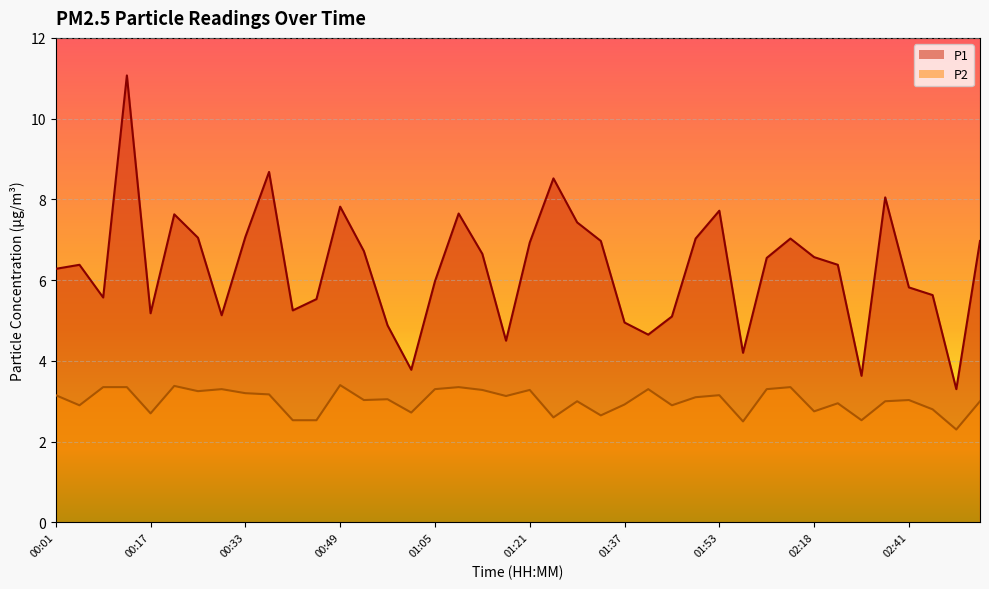

The P1 series shows 4.2 at 01:57. True or false?

True